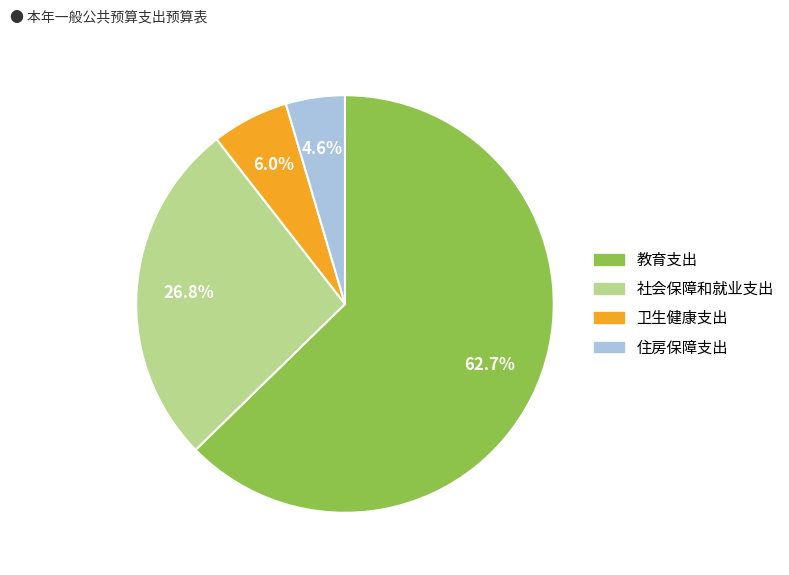

Which has a higher value, 社会保障和就业支出 or 教育支出?

教育支出